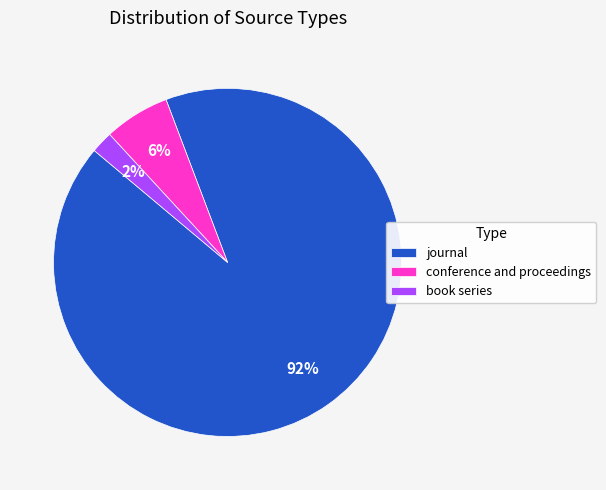

Is the sum of book series and conference and proceedings greater than half?

No